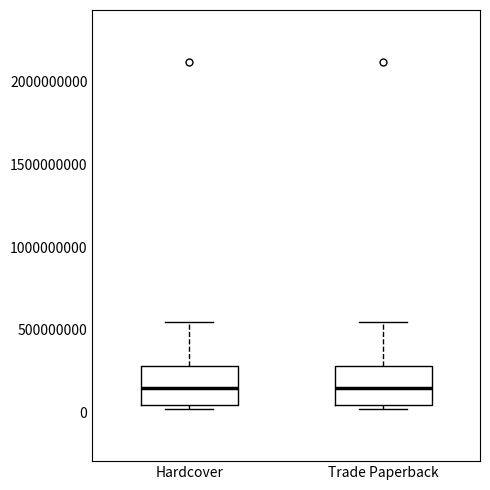

Reading left to right, transcribe this box plot: for each box, give where its median line is, the range the box spans, and where its two whiskers end, as read against the y-axis. The values are not printed on the chart, so give them approximately, as read against the axis.

Hardcover: median 150000000, box 50000000 to 300000000, whiskers 0 to 550000000
Trade Paperback: median 150000000, box 50000000 to 300000000, whiskers 0 to 550000000